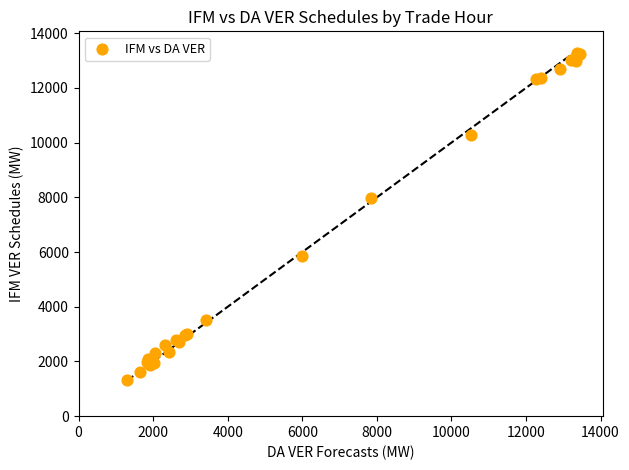

What Y value in the scatter plot is closest to 7306?

7969.1